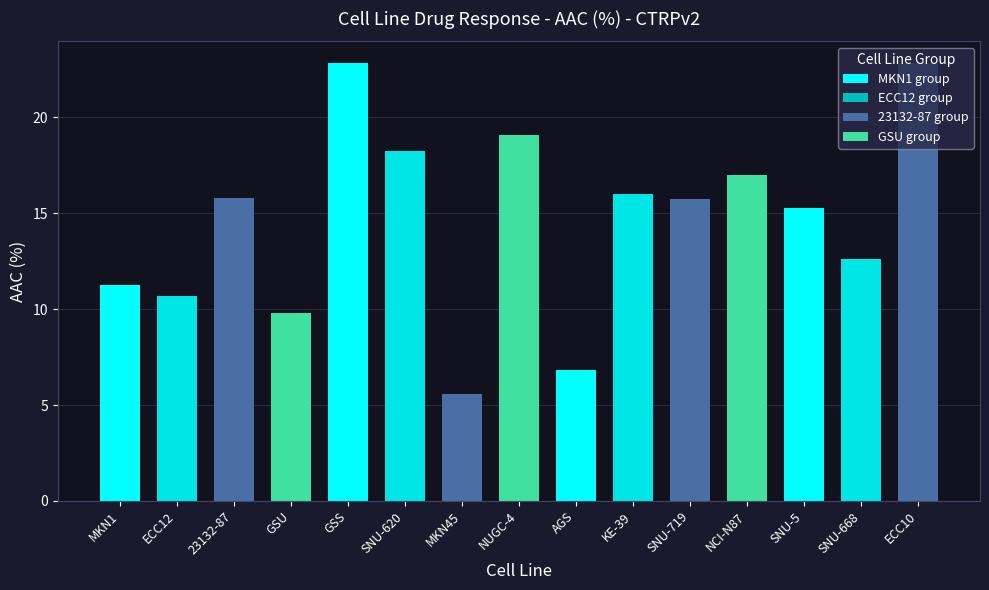

Approximately how many times larger is the value at SNU-620 compared to ECC12?

1.7